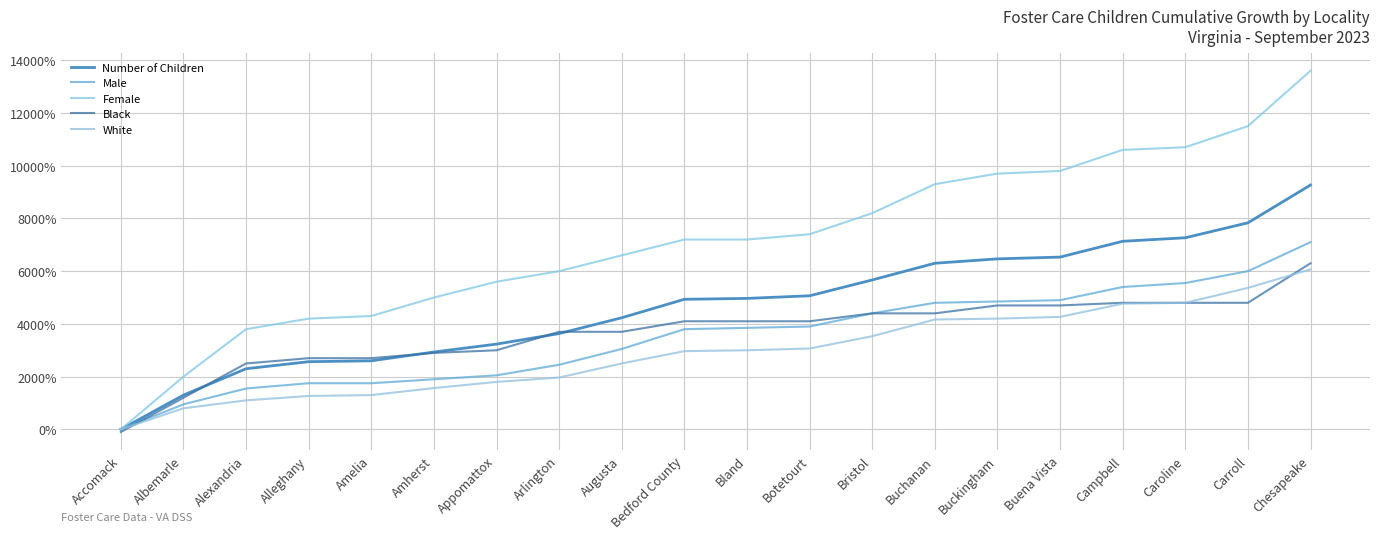

At which label does Male first exceed 3850?

Botetourt